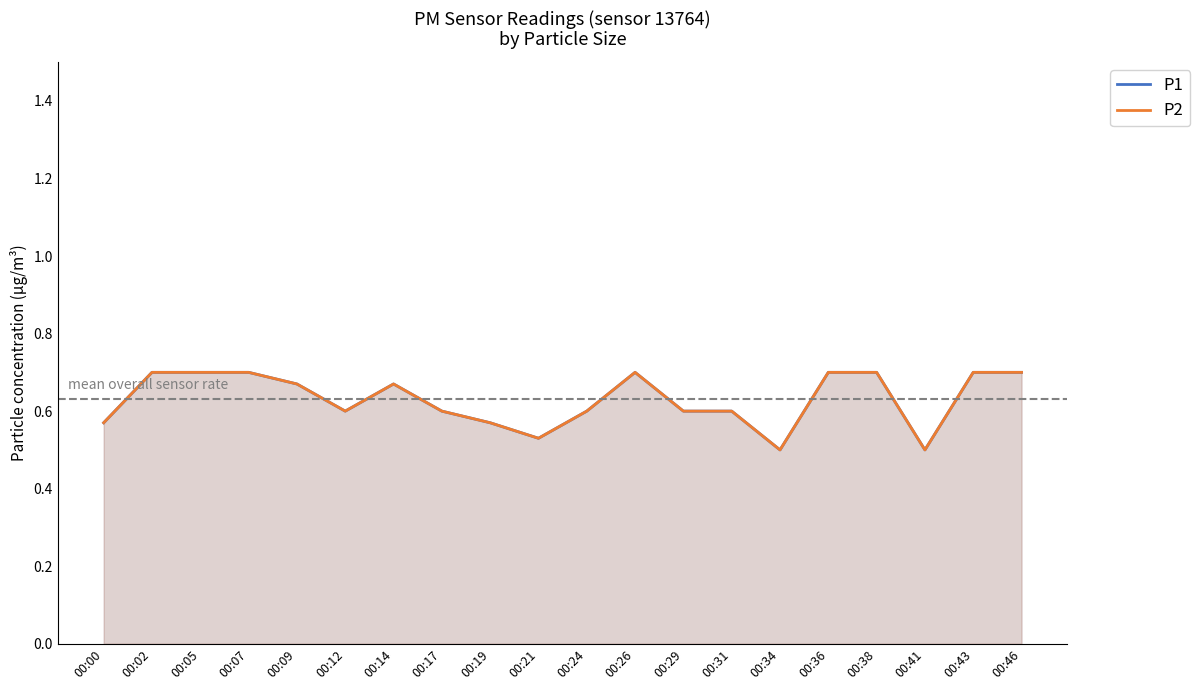

What is the smallest value displayed?

0.5